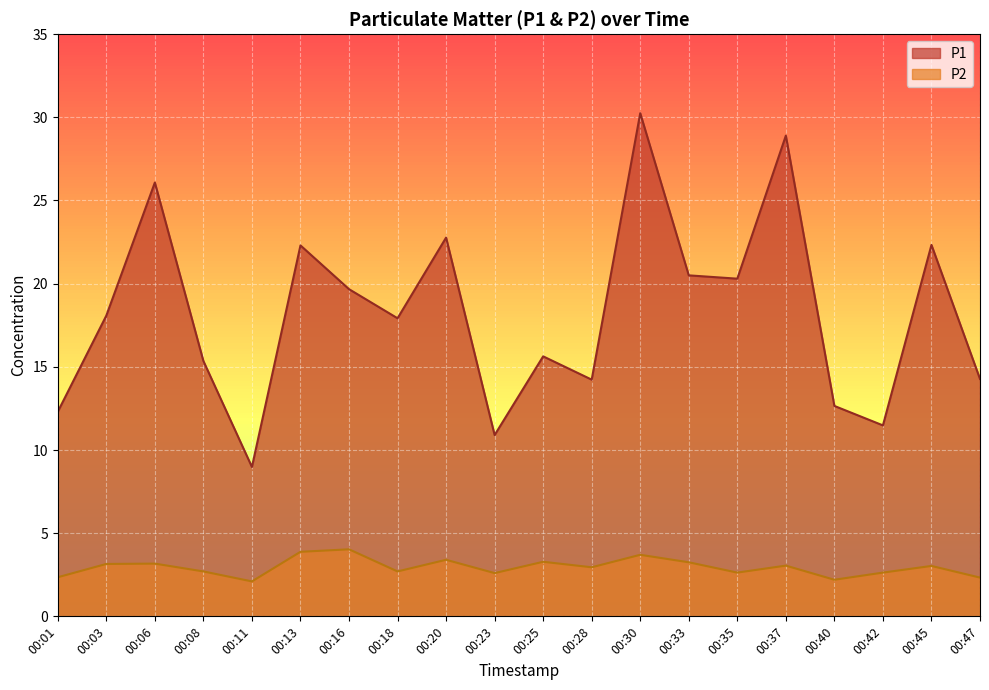

What is the minimum value for P1?

9.0